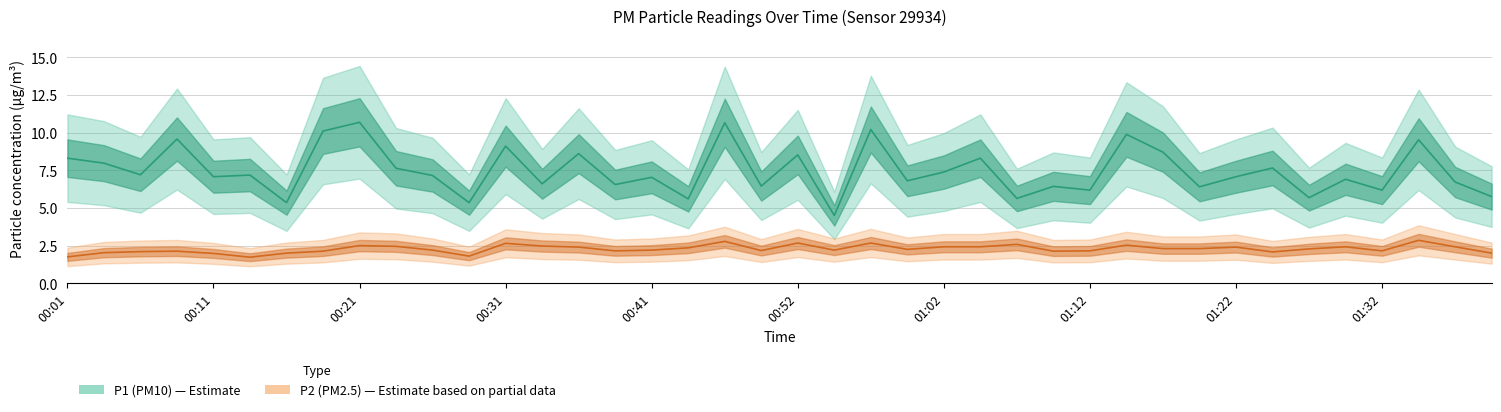

Reading left to right, list all the values displayed in this chart.

P1 (PM10): 8.3	8.0	7.2	9.6	7.1	7.2	5.3	10.1	10.7	7.6	7.2	5.3	9.1	6.6	8.6	6.5	7.0	5.6	10.7	6.5	8.5	4.5	10.2	6.8	7.4	8.3	5.6	6.4	6.2	9.9	8.7	6.4	7.1	7.7	5.7	6.9	6.2	9.5	6.7	5.8
P2 (PM2.5): 1.8	2.0	2.1	2.1	2.0	1.7	2.0	2.1	2.5	2.5	2.2	1.8	2.6	2.5	2.4	2.1	2.2	2.4	2.8	2.2	2.7	2.2	2.7	2.2	2.4	2.4	2.6	2.1	2.1	2.5	2.3	2.3	2.4	2.1	2.3	2.4	2.1	2.9	2.4	2.0